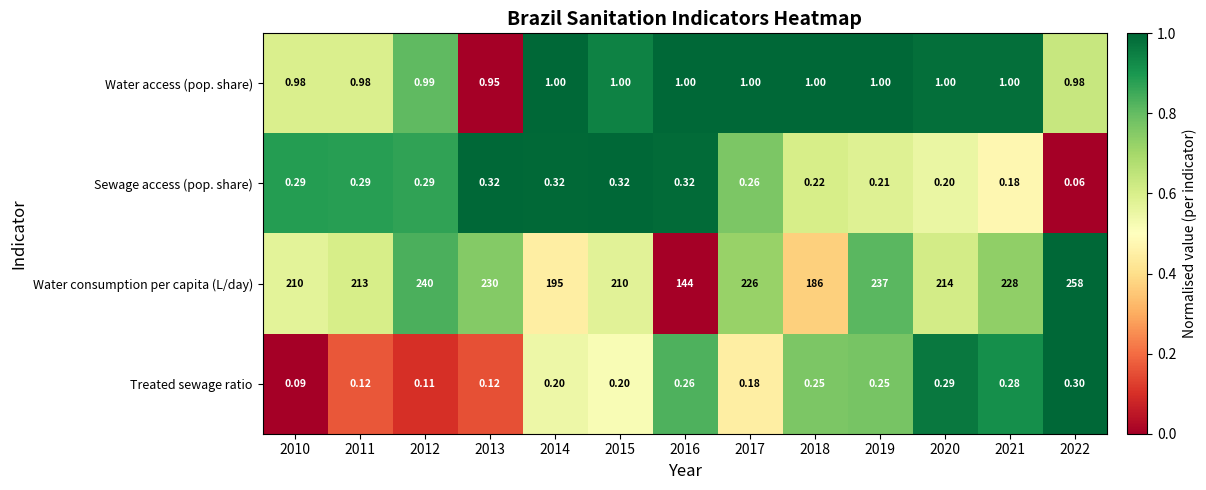

Which series has the largest total across all categories?

Water consumption per capita (L/day)